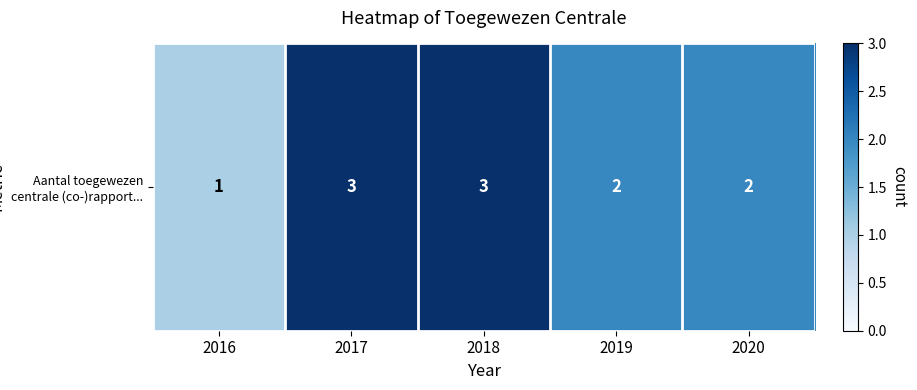

What is the difference between the values at 2017 and 2020?

1